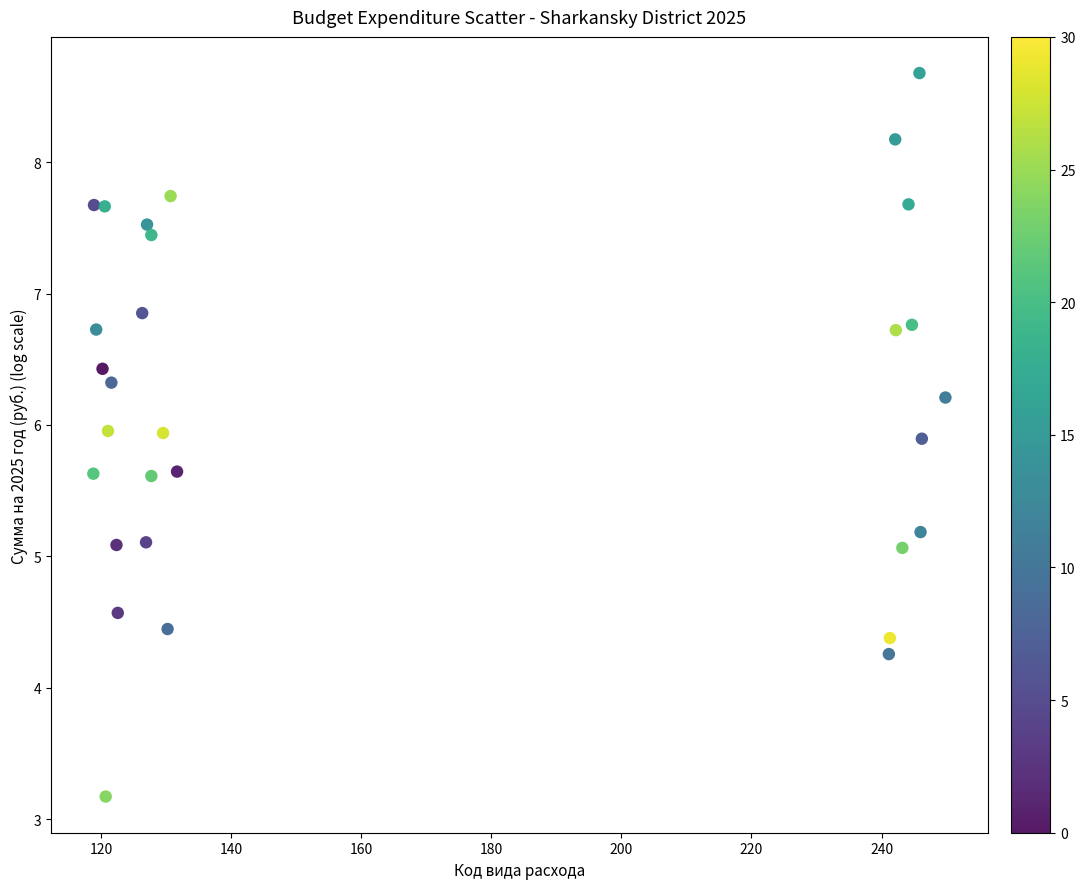

What is the range of Y values (max minus min)?

5.5